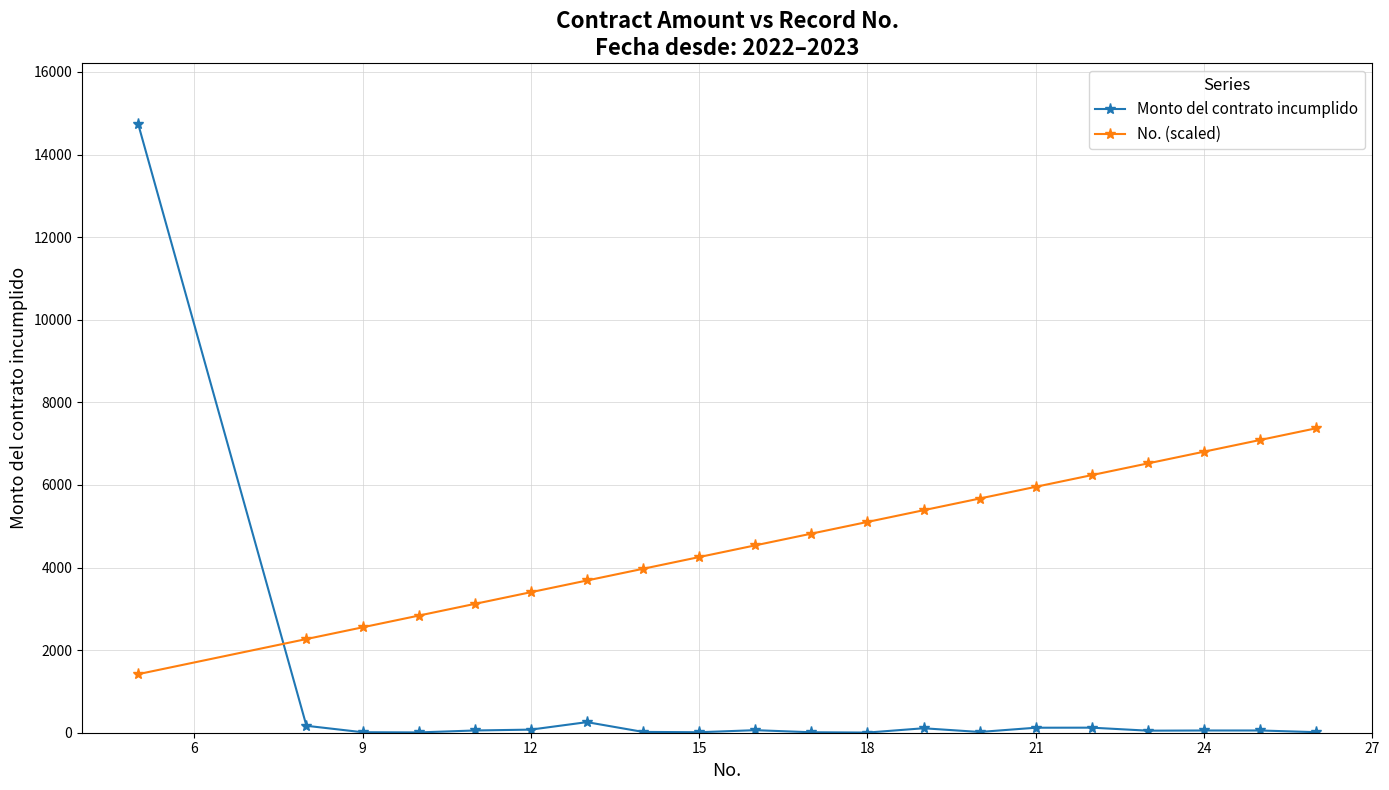

True or false: Monto del contrato incumplido and No. (scaled) cross at least once.

True